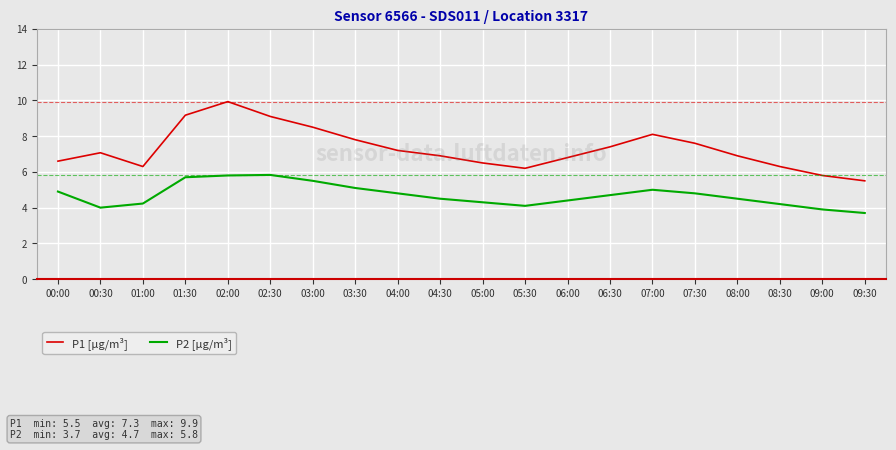

What are all the series names shown in the legend?

P1 [µg/m³], P2 [µg/m³]